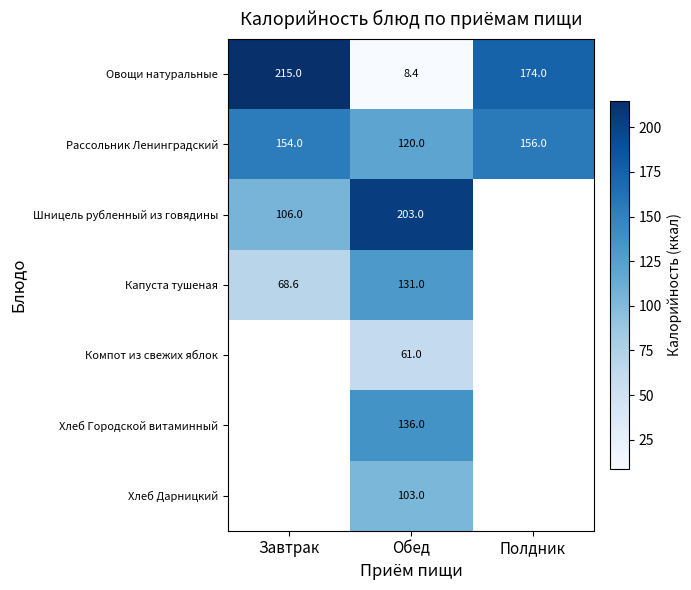

What is the spread (max minus min) of values at Обед?

194.6